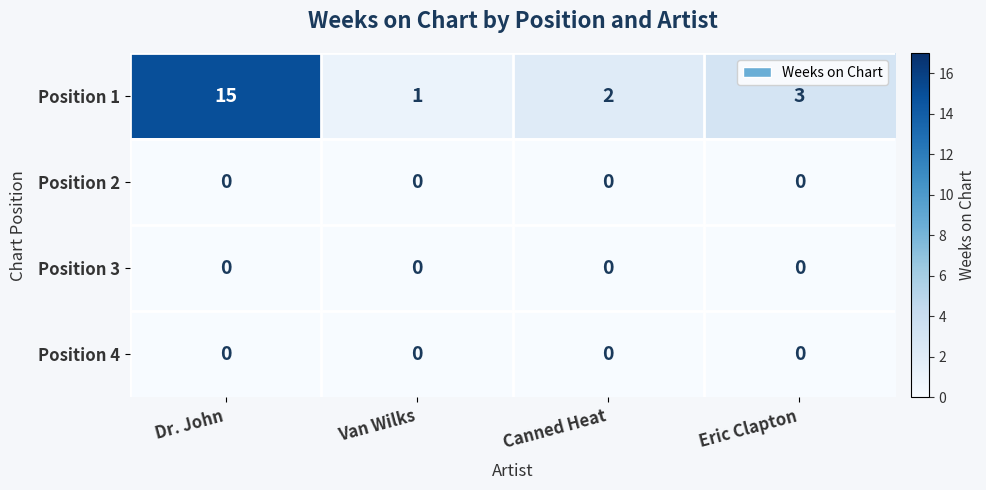

Is it true that Position 2 equals 0 at Canned Heat?

True